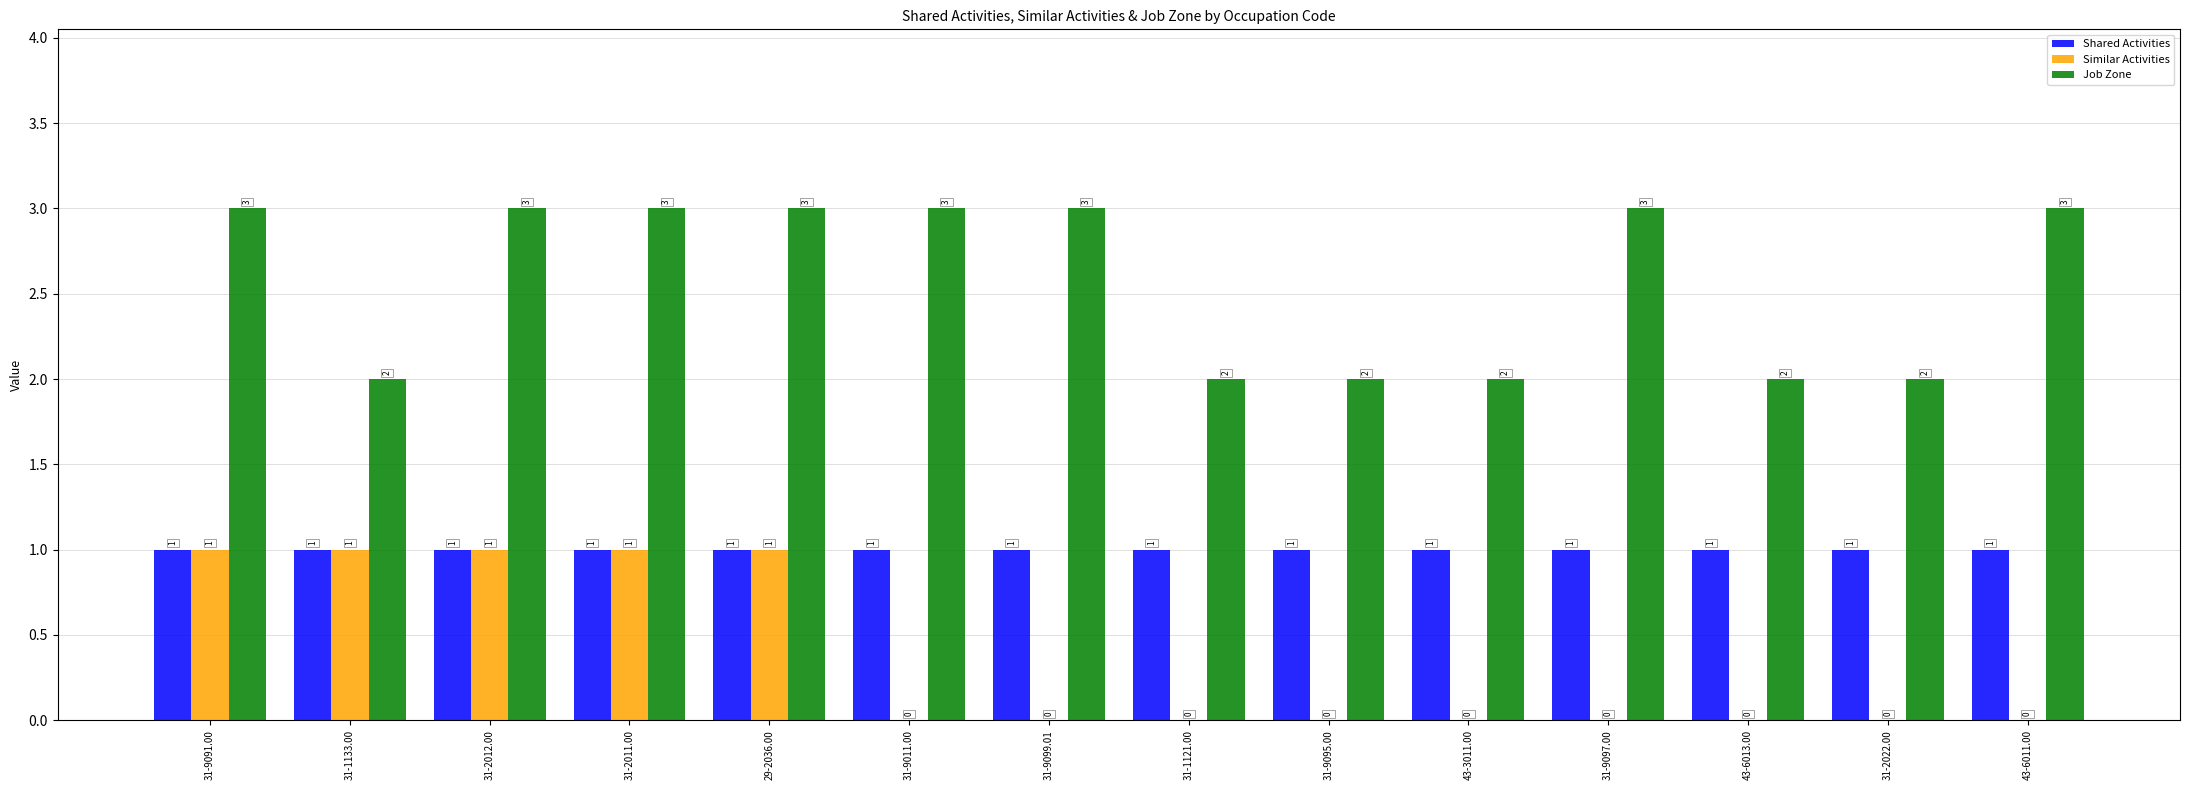

Which series has the largest total across all categories?

Job Zone